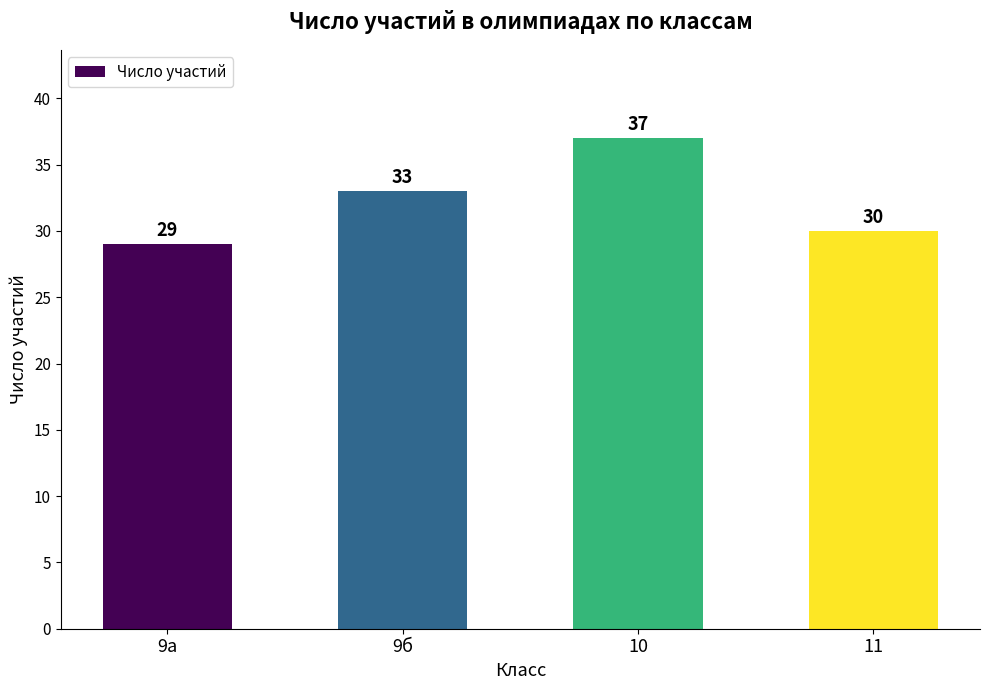

Reading right to left, list all the values displayed in this chart.

30	37	33	29